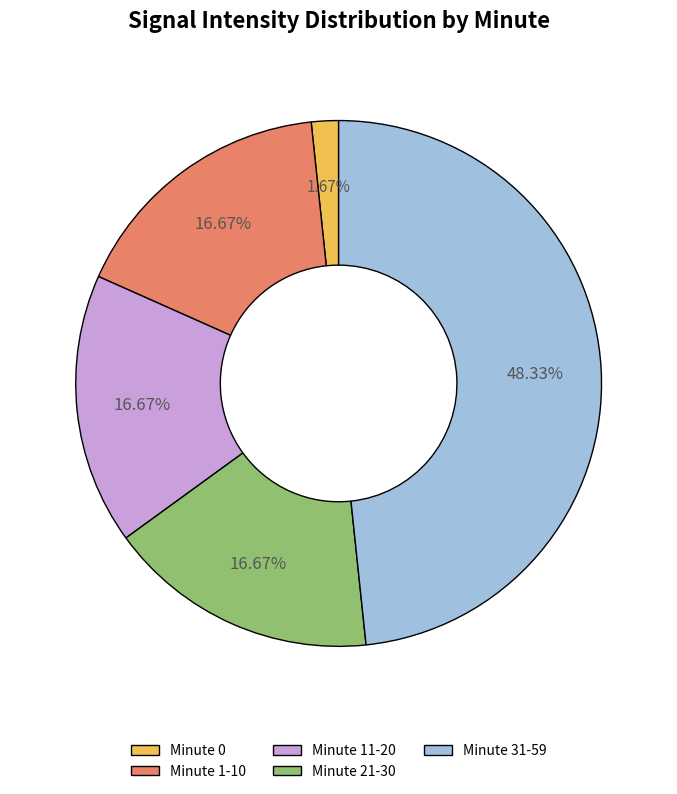

Does Minute 11-20 represent more than half of the total?

No